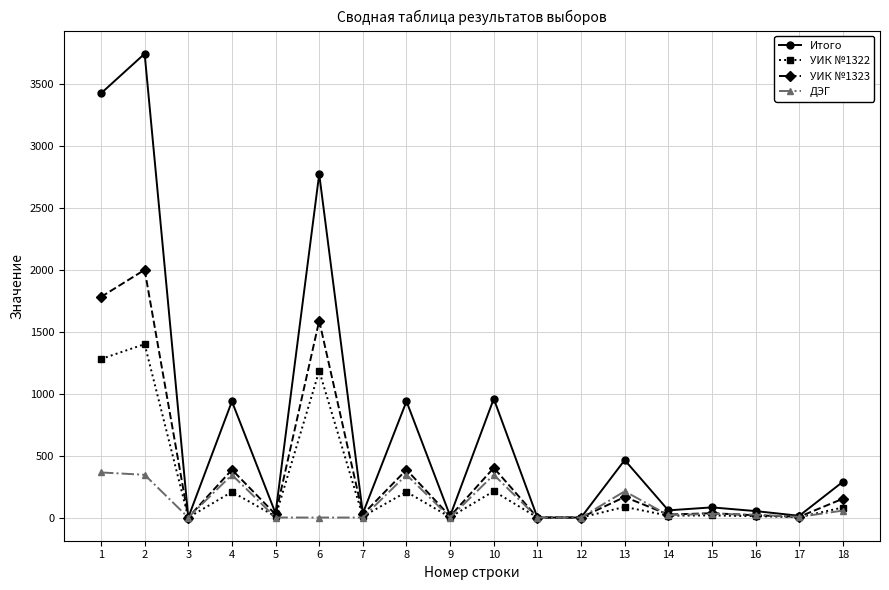

What is the highest value of the УИК №1323 series?

2000